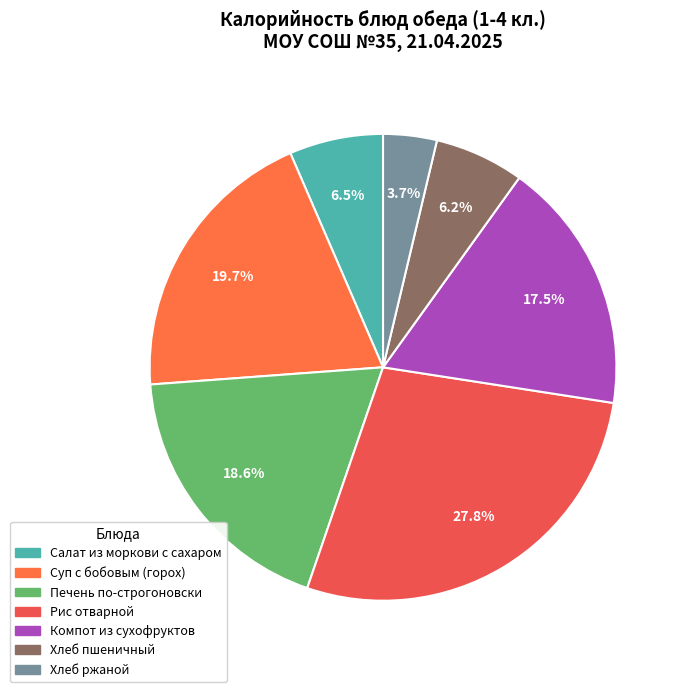

To the nearest percent, what percentage of the pie is Печень по-строгоновски?

19%